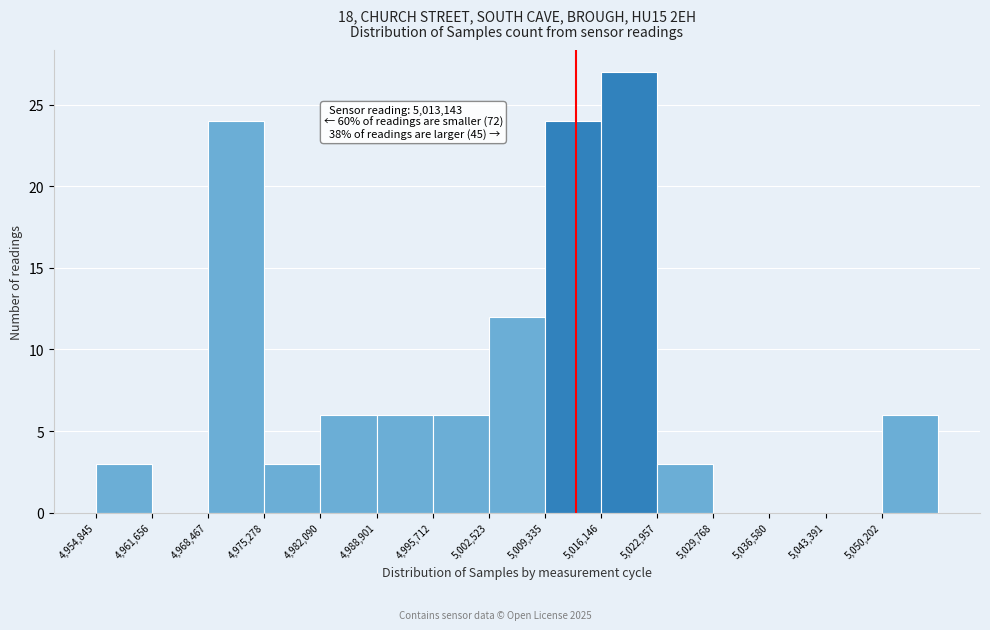

Over which range of the x-axis is the bar tallest?

5016000 to 5023000